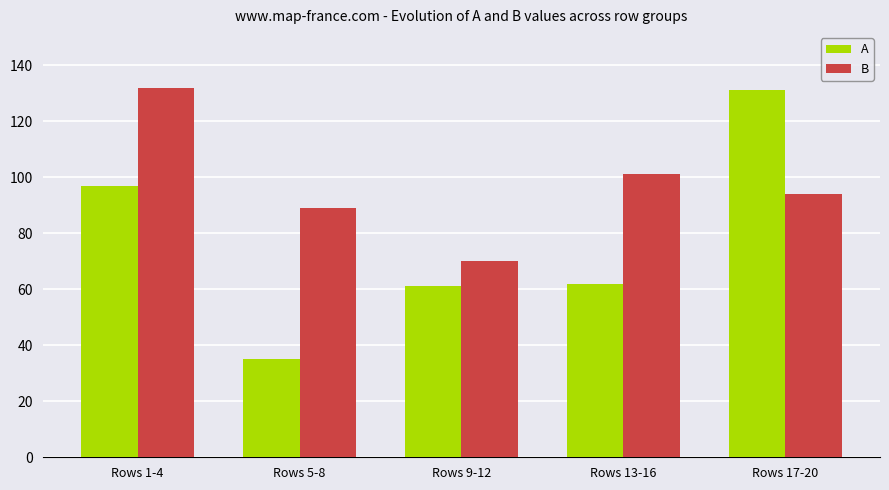

How many bars are there in each group?

2